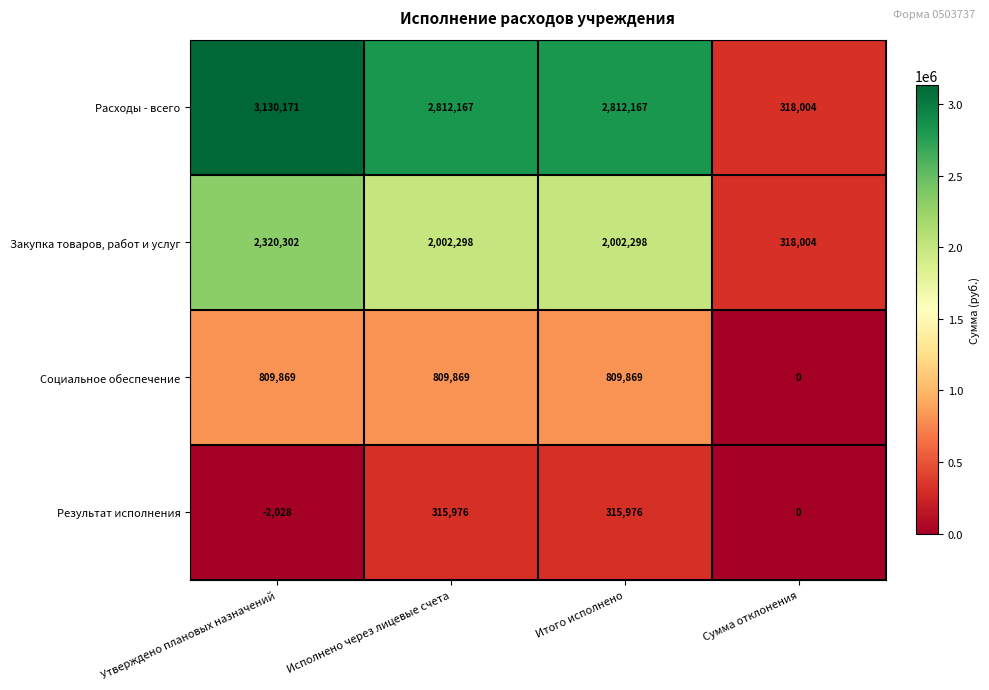

Between Исполнено через лицевые счета and Сумма отклонения, which series saw the biggest shift?

Расходы - всего